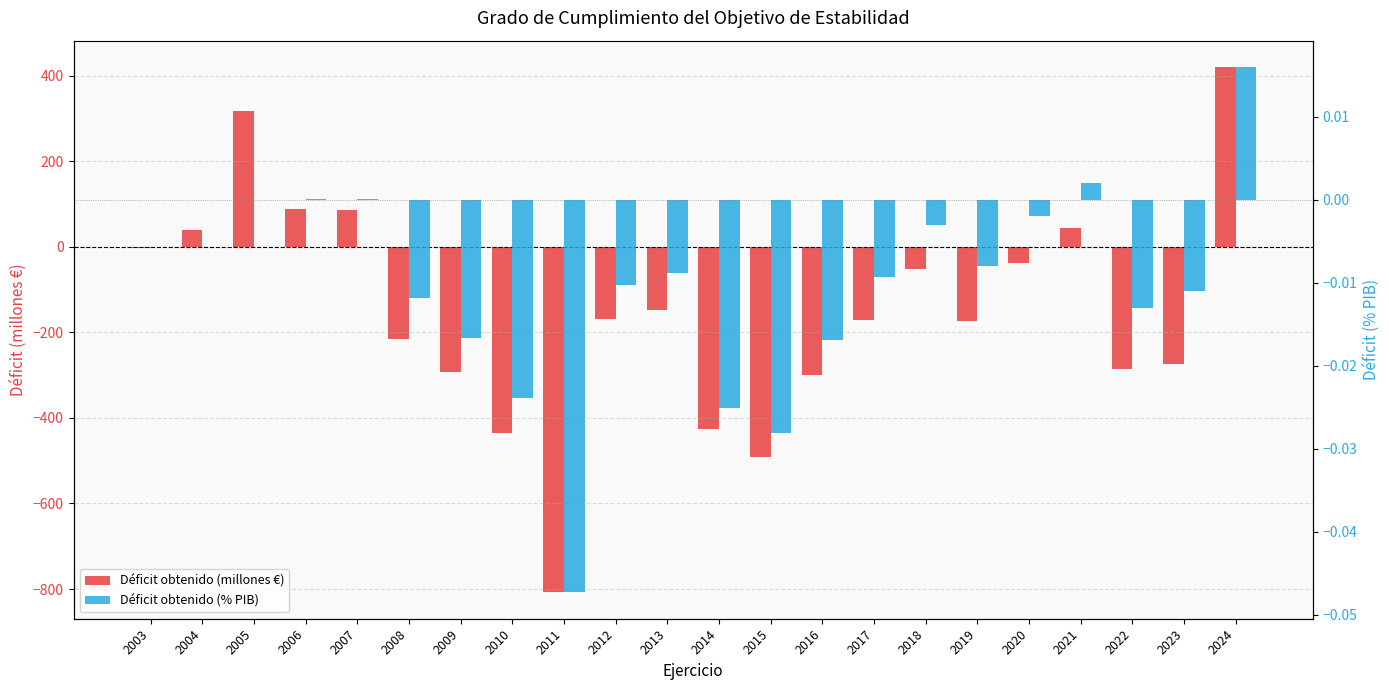

Is it true that Déficit obtenido (millones €) equals -425.0 at 2014?

True